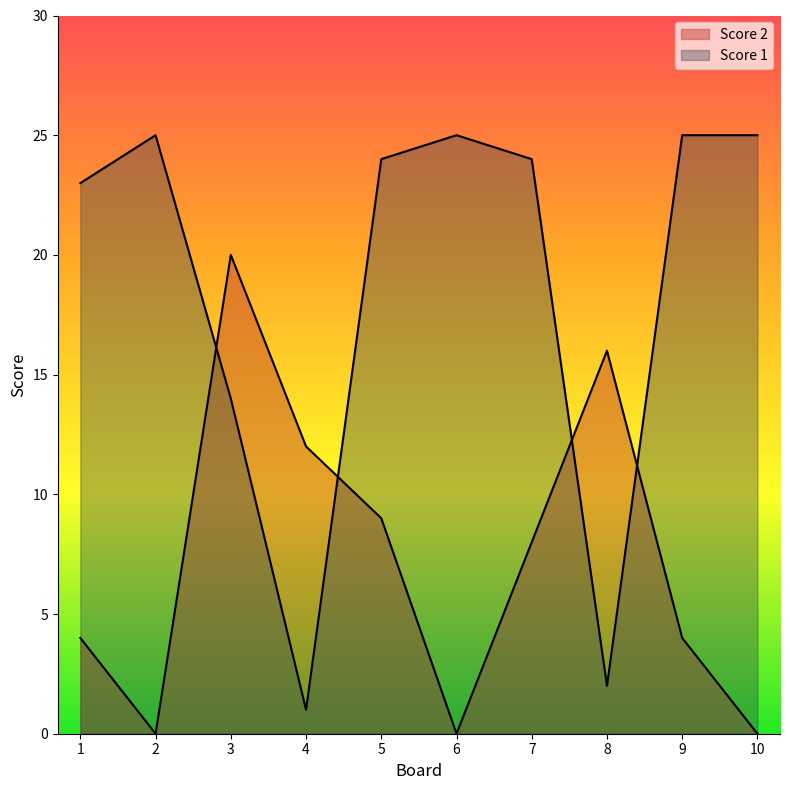

Reading left to right, extract all data points from this chart.

Score 2: 4	0	20	12	9	0	8	16	4	0
Score 1: 23	25	14	1	24	25	24	2	25	25